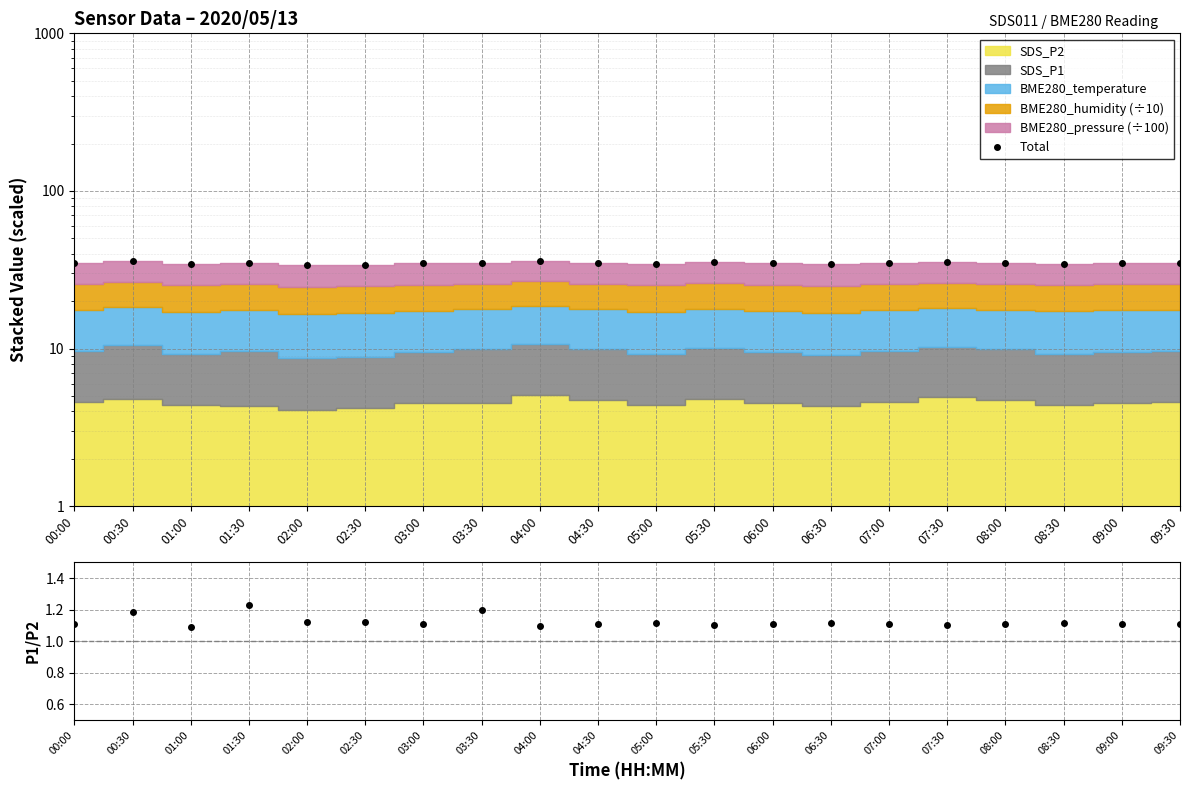

Which label corresponds to the smallest value in the chart?

01:00